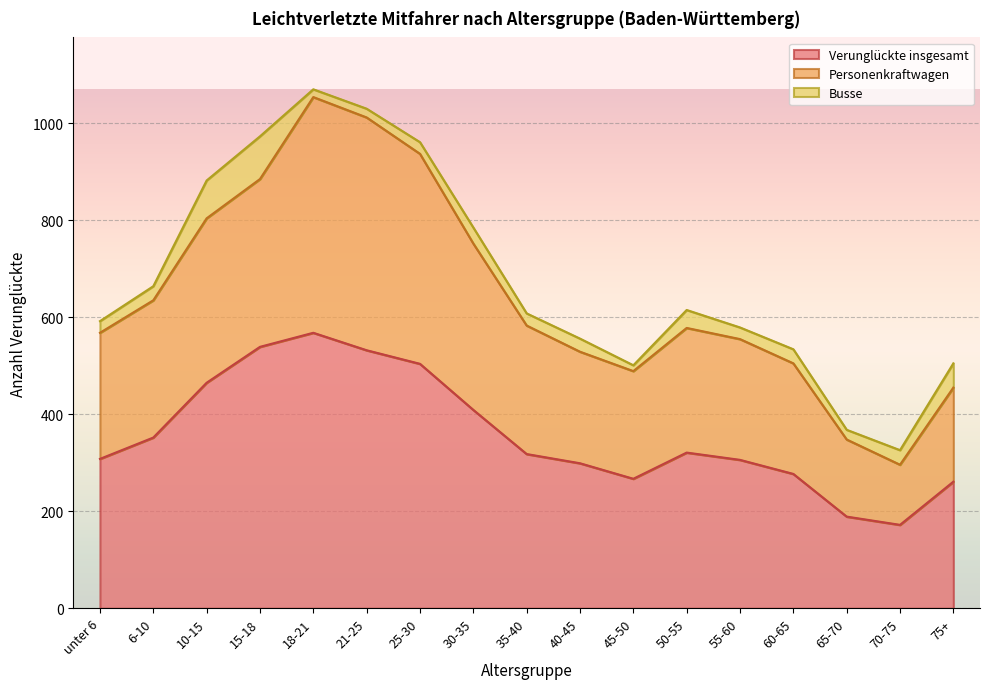

True or false: Personenkraftwagen and Verunglückte insgesamt cross at least once.

False